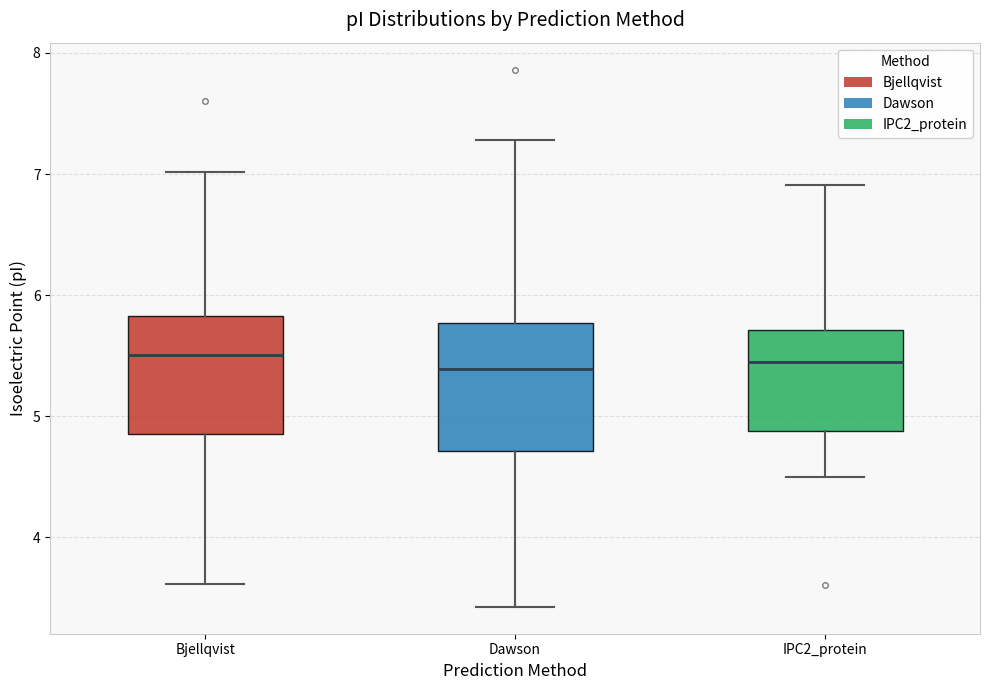

Reading left to right, read every box against the y-axis: the position of its median line, the range the box covers, and the ends of its whiskers. The values are not printed on the chart, so give them approximately, as read against the axis.

Bjellqvist: median 5.5, box 4.9 to 5.8, whiskers 3.6 to 7.0
Dawson: median 5.4, box 4.7 to 5.8, whiskers 3.4 to 7.3
IPC2_protein: median 5.4, box 4.9 to 5.7, whiskers 4.5 to 6.9